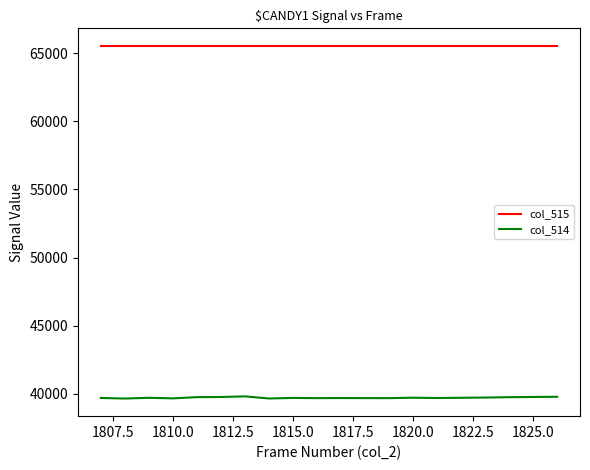

Which series has the largest total across all categories?

col_515